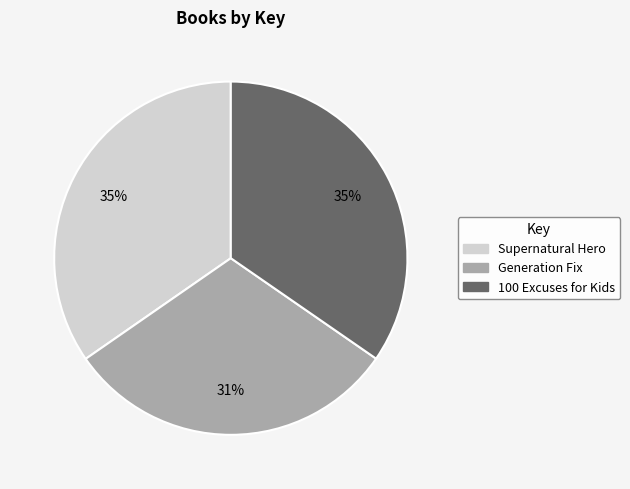

Between Generation Fix and 100 Excuses for Kids, which is larger?

100 Excuses for Kids